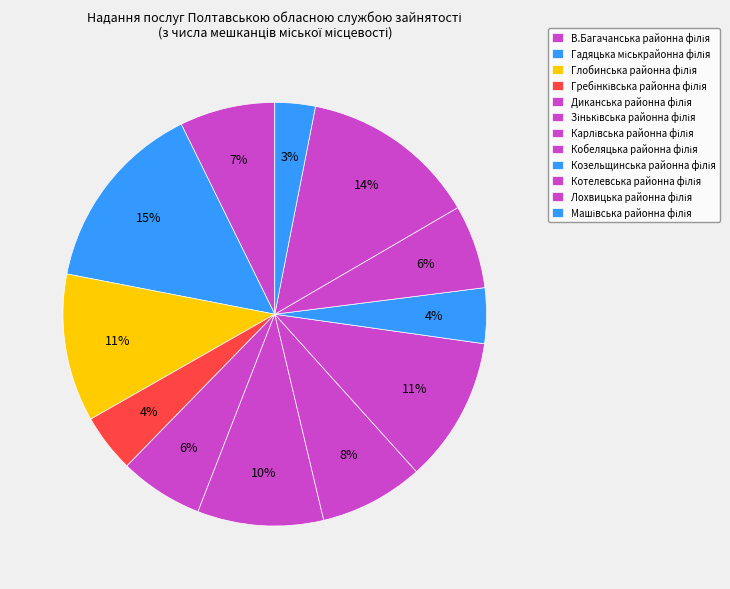

How many slices are in this pie chart?

12